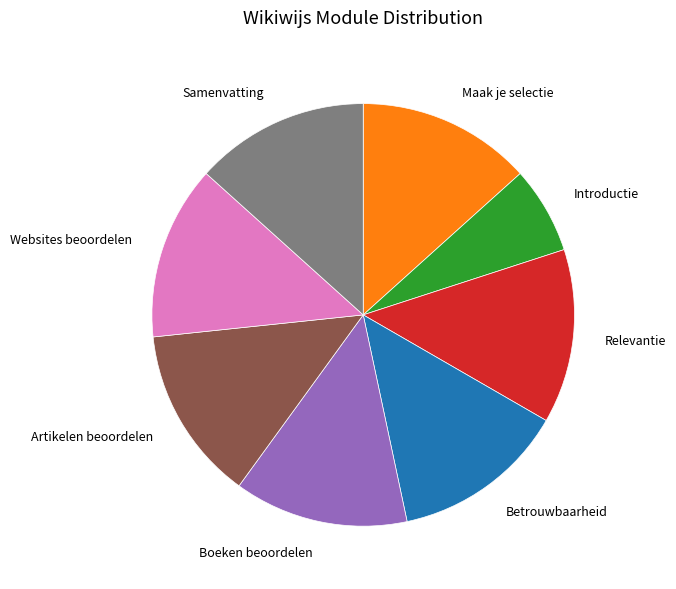

Does Boeken beoordelen represent more than half of the total?

No